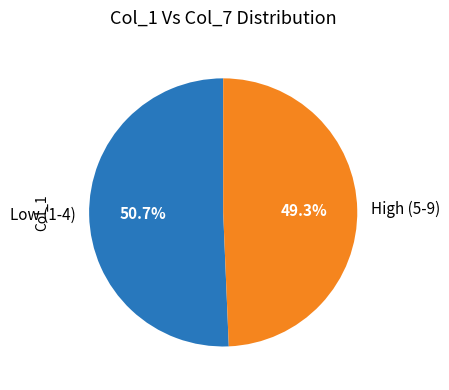

Which category accounts for the majority?

Low (1-4)